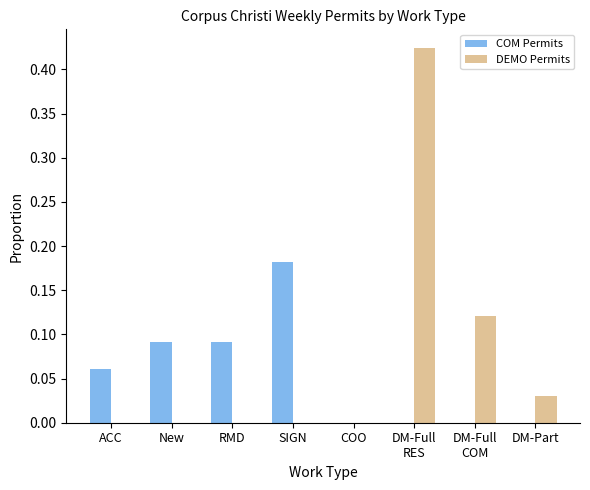

What are all the series names shown in the legend?

COM Permits, DEMO Permits